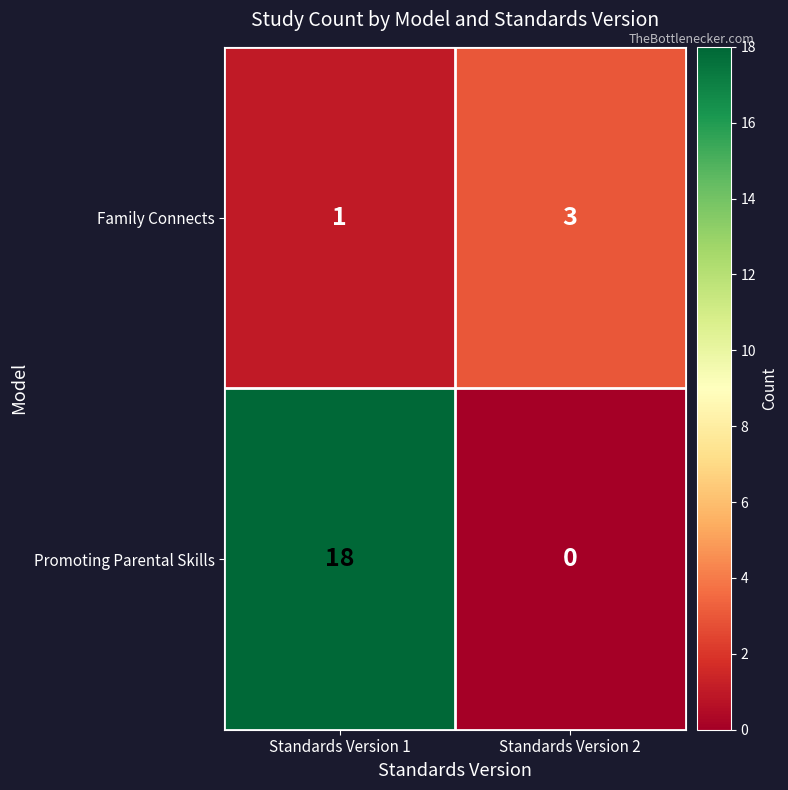

Where is Family Connects nearest to the value 2?

Standards Version 1